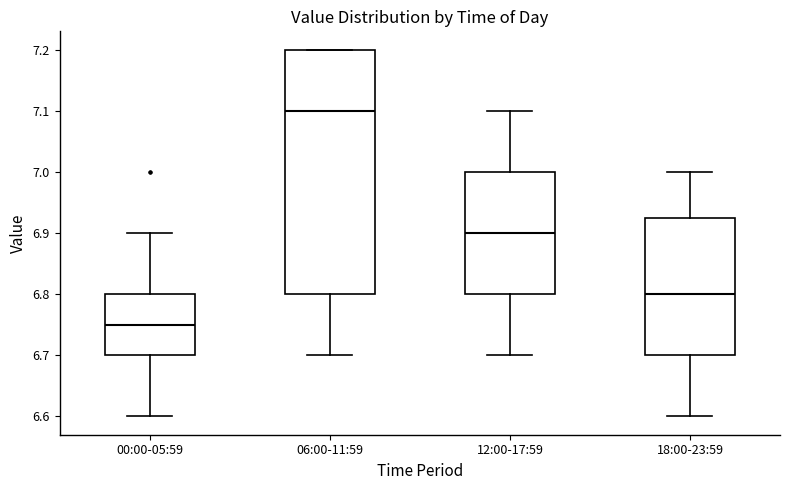

Which box's median line is the highest?

06:00-11:59